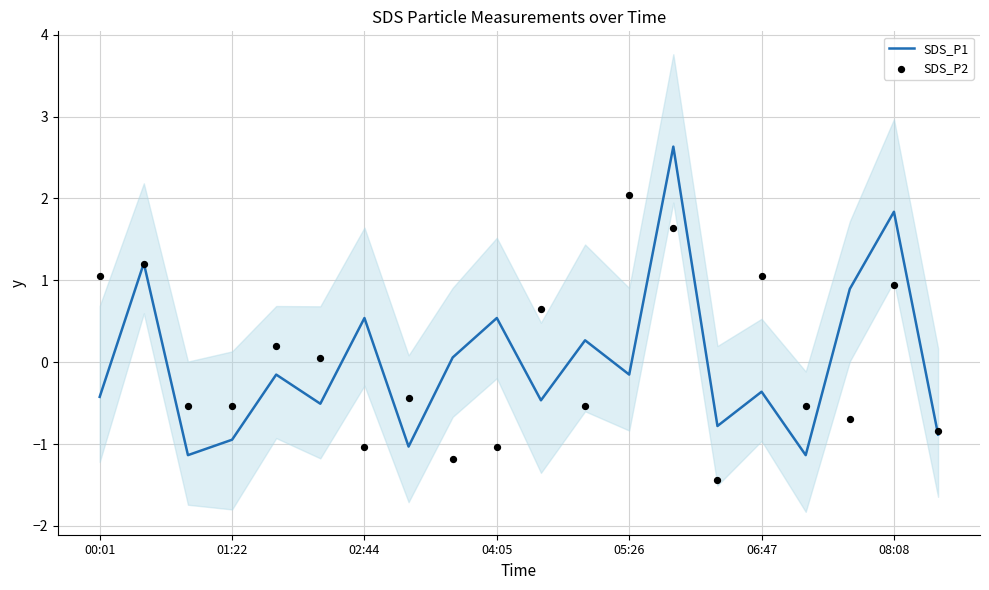

Which series reaches the maximum Y coordinate?

SDS_P1